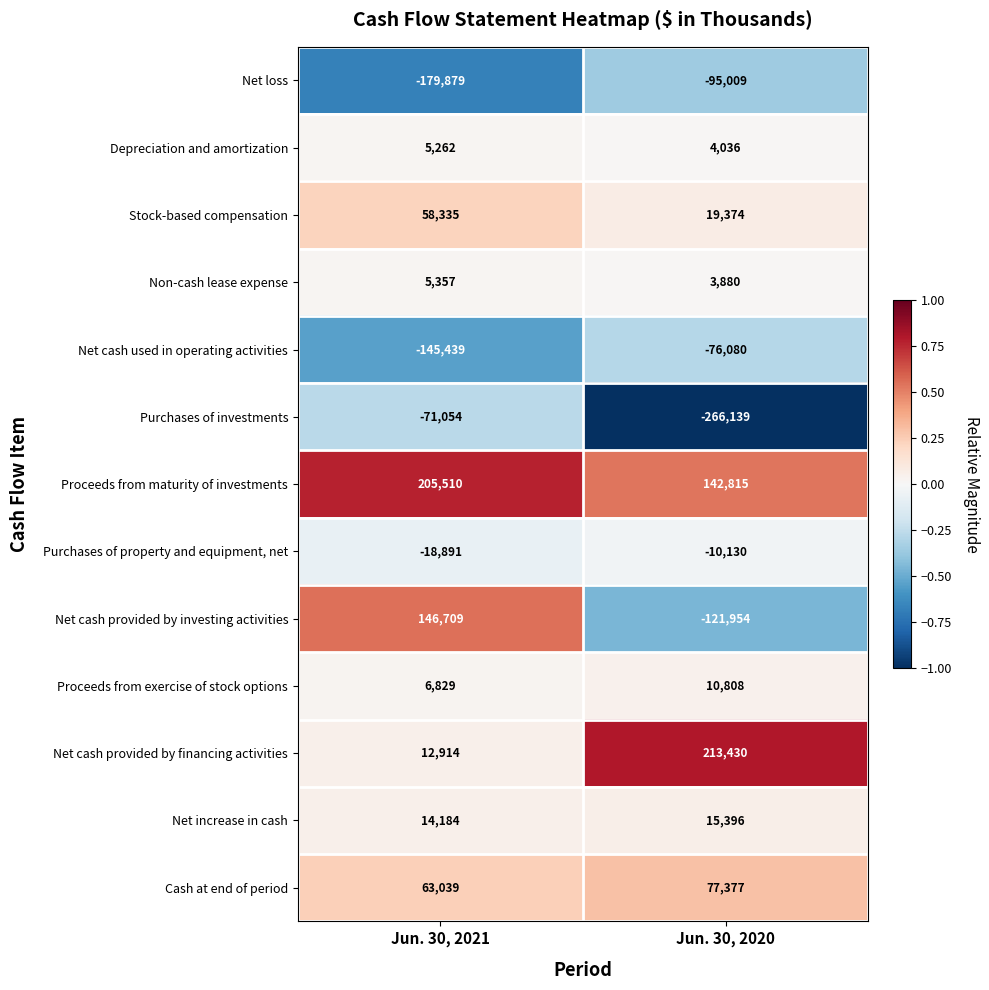

What is the difference between the Non-cash lease expense values at Jun. 30, 2020 and Jun. 30, 2021?

1477